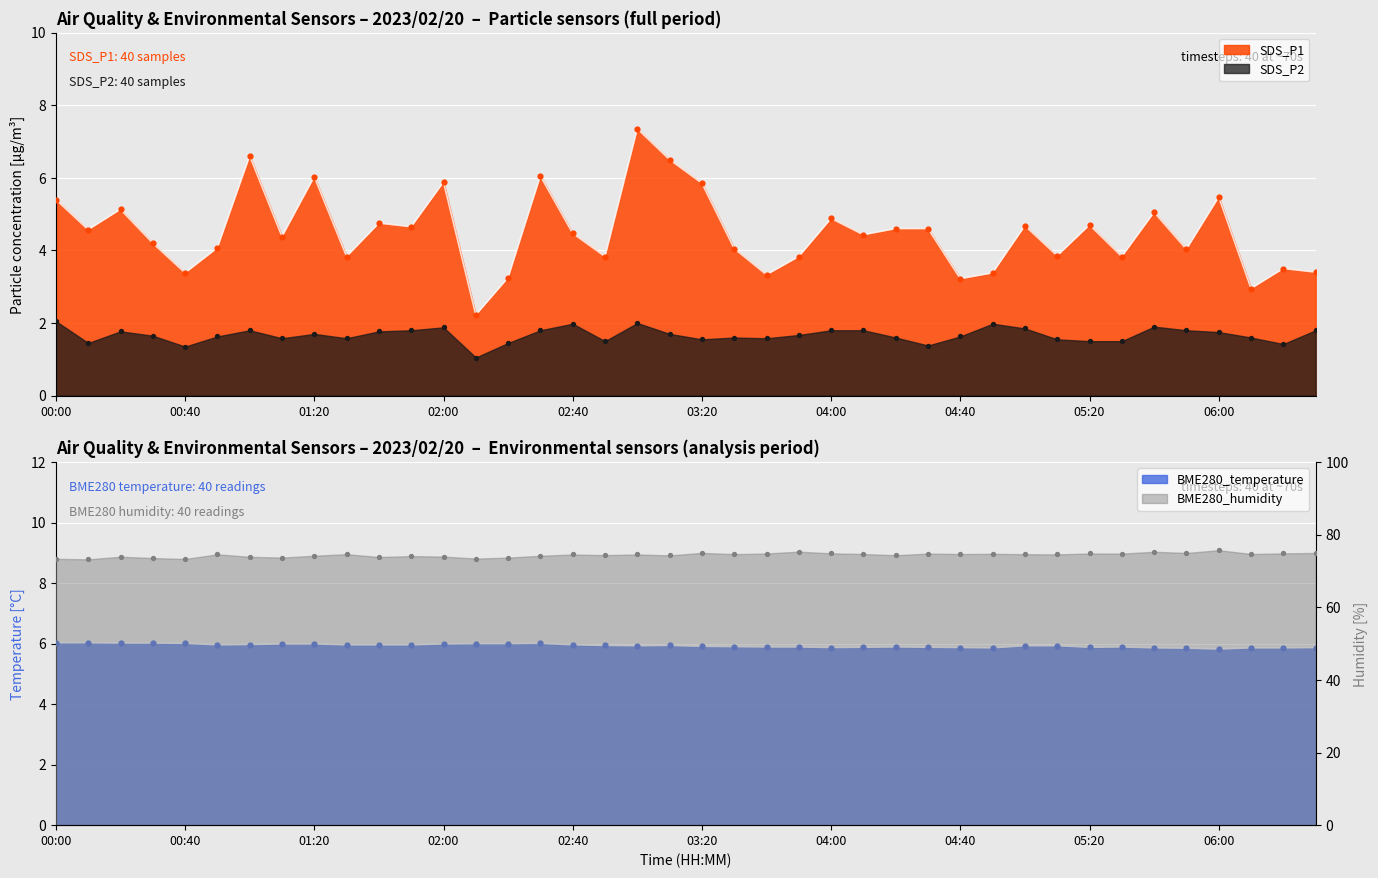

Which series reaches the maximum Y coordinate?

BME280_humidity